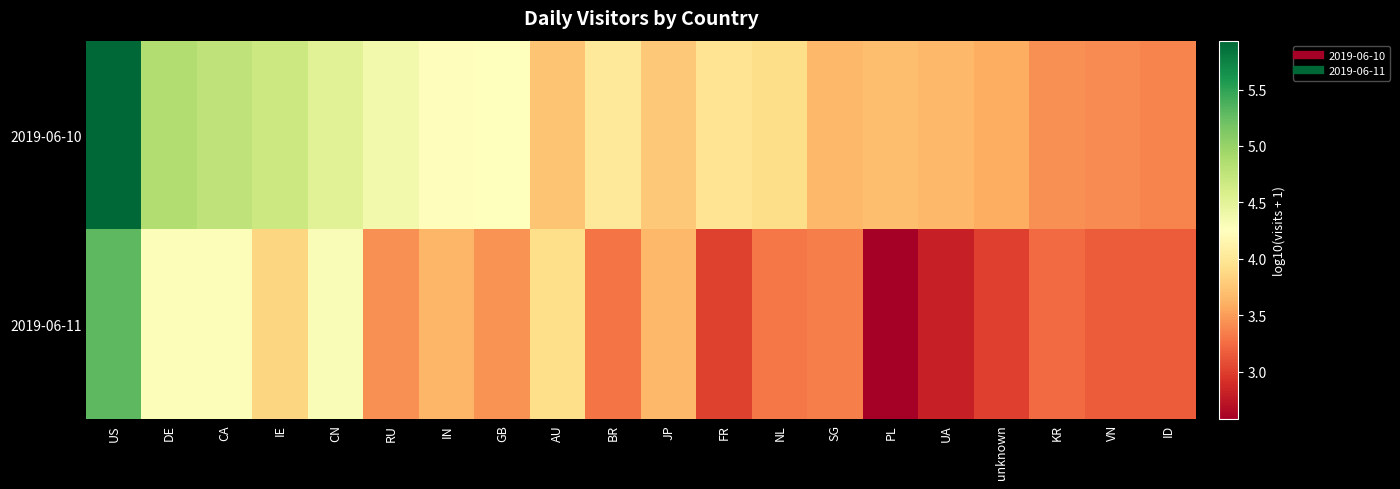

Rank the series by their maximum value, from lowest to highest.

2019-06-11, 2019-06-10